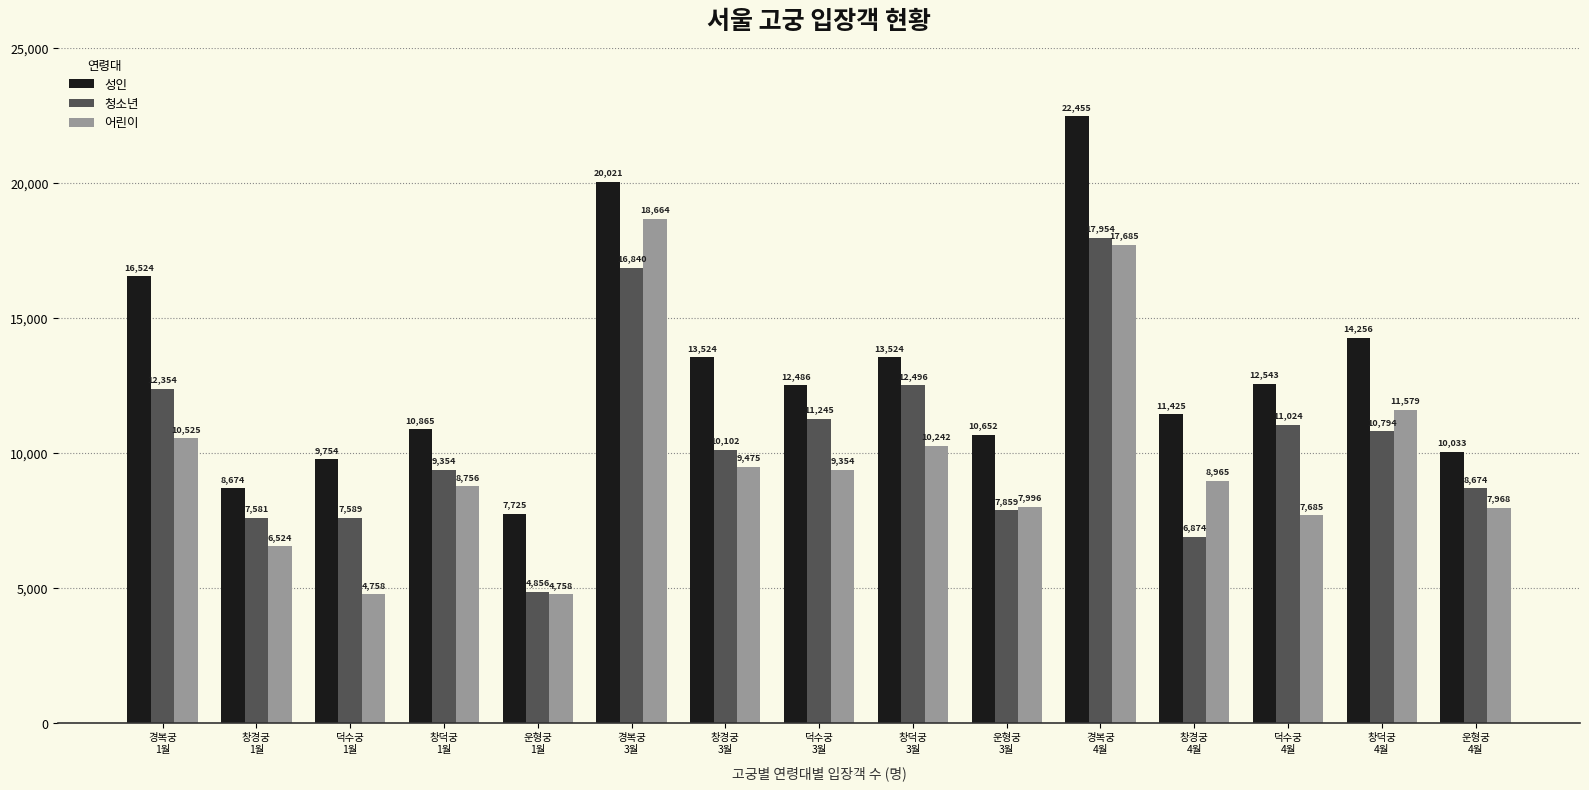

What is the maximum value for 청소년?

17954